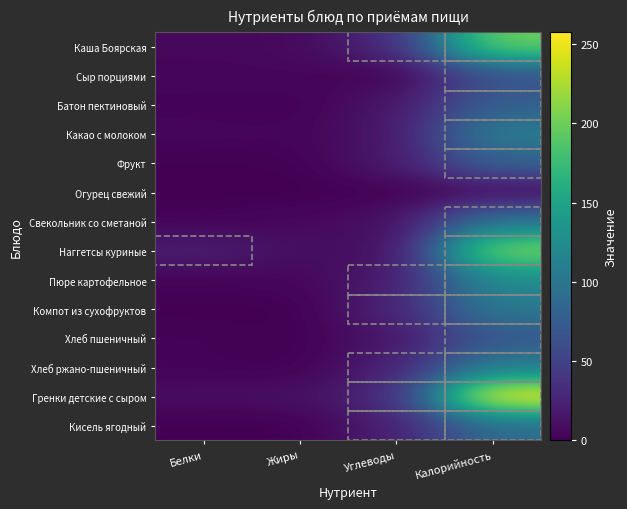

At which category is the sum across all series the highest?

Калорийность